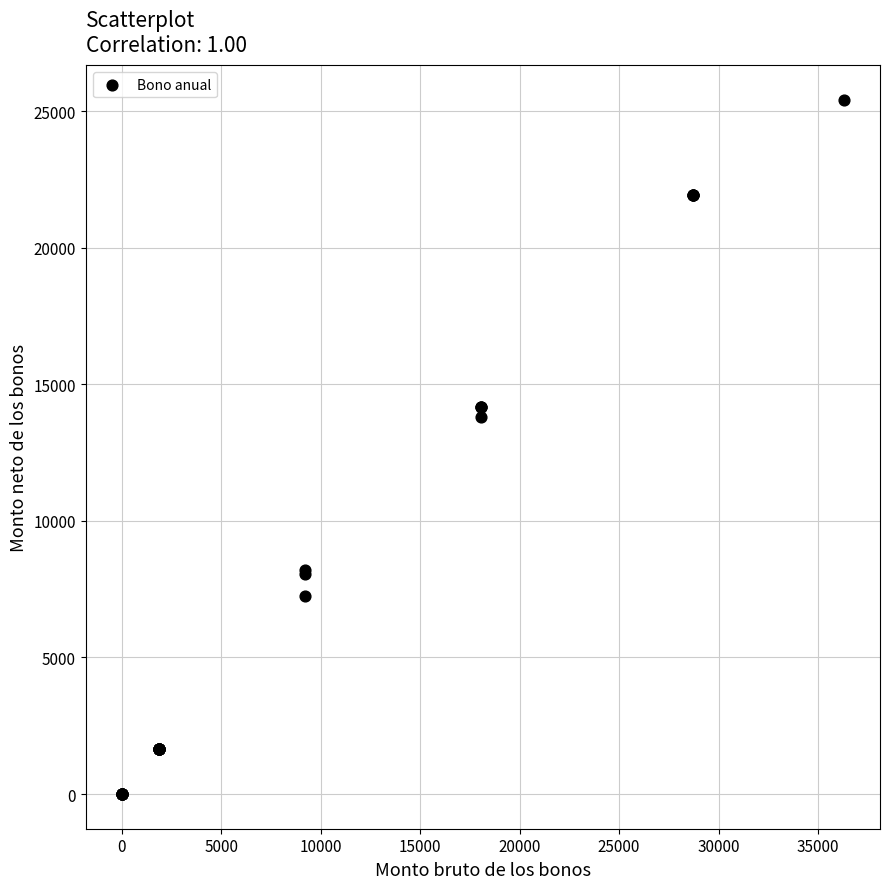

What Y value in the scatter plot is closest to 12705?

13792.0